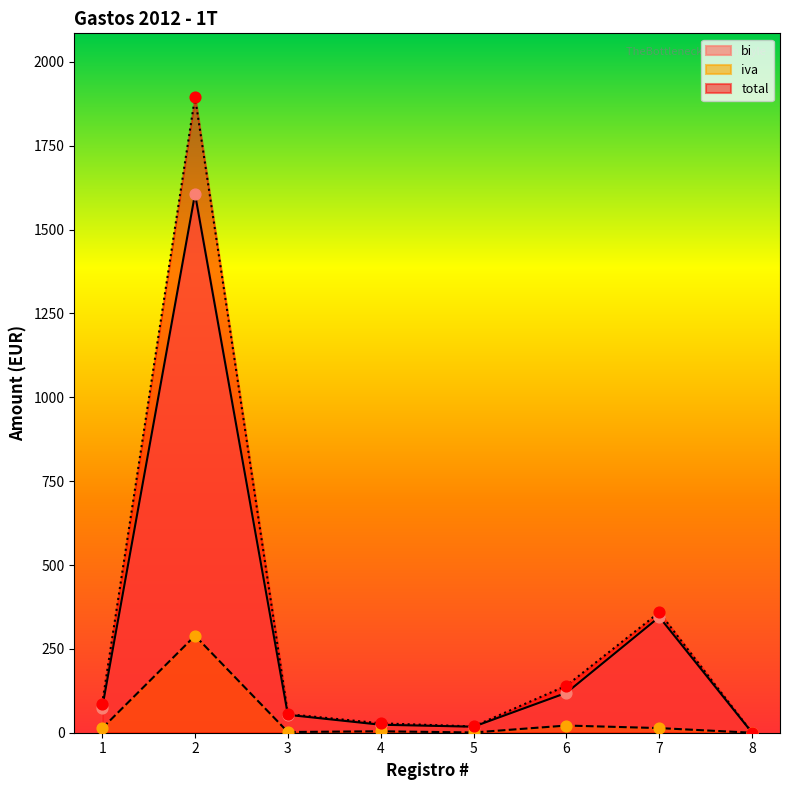

Which series contains the highest Y value?

total